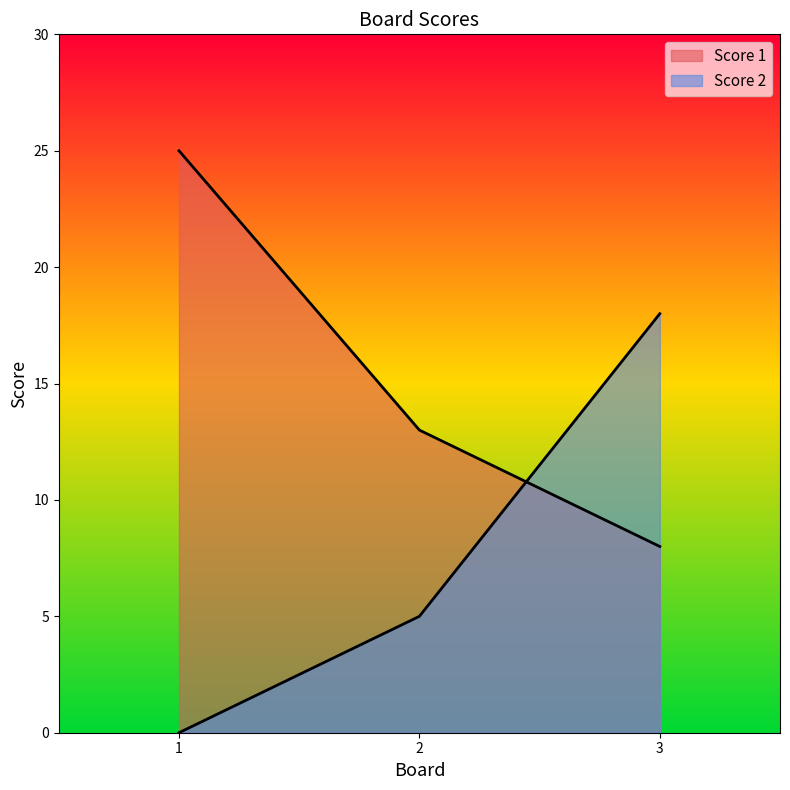

At how many categories does at least one series exceed 23?

1